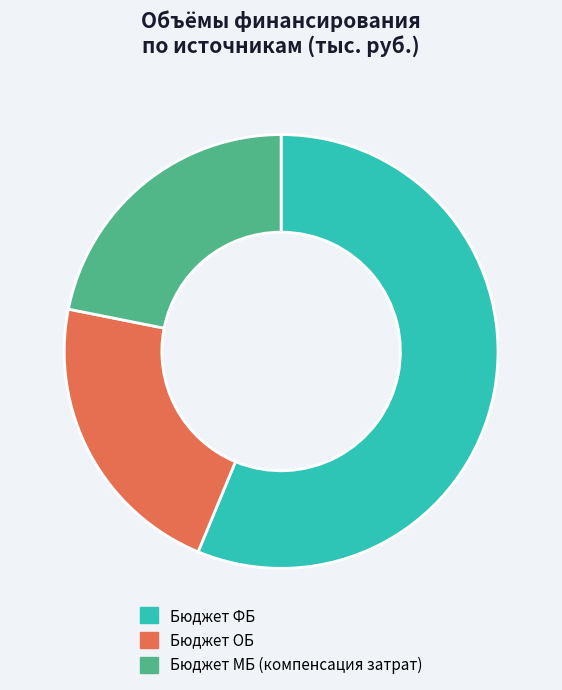

Which category accounts for the majority?

Бюджет ФБ